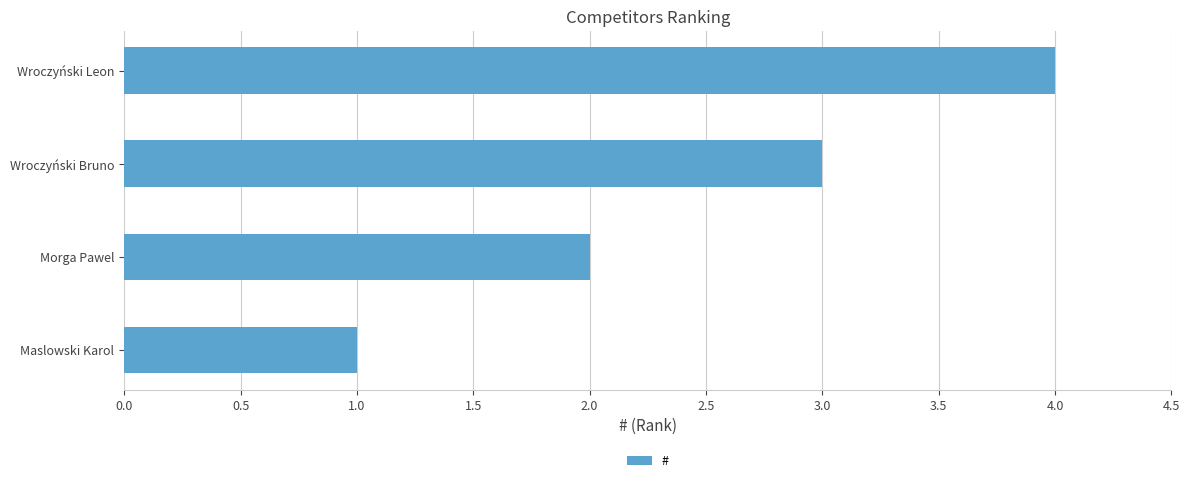

The chart shows a value of 1 at Wroczyński Bruno. True or false?

False